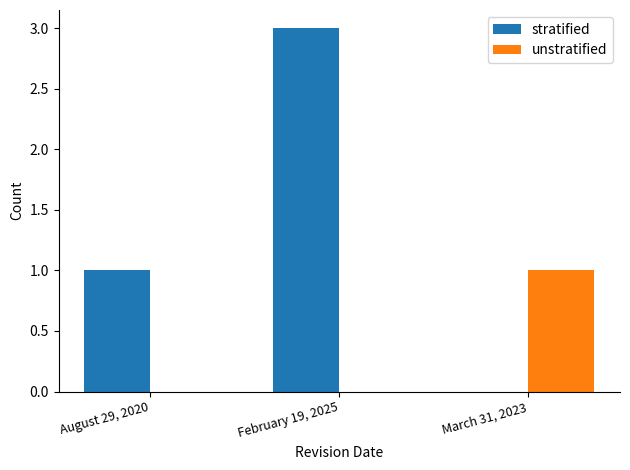

Which category has the highest value in the unstratified series?

March 31, 2023